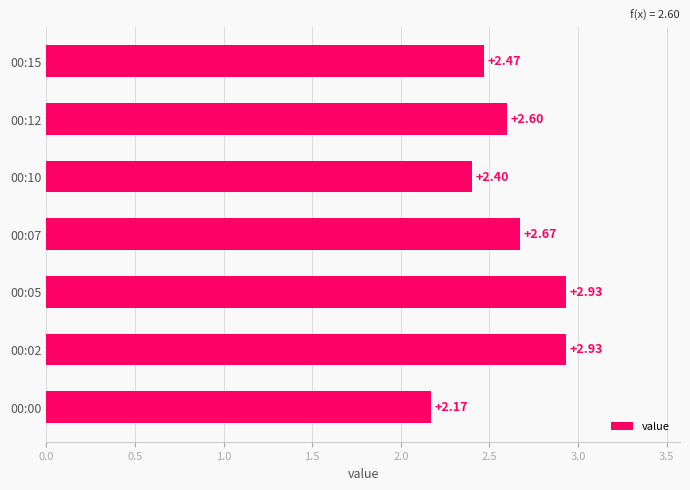

What is the change in value from 00:10 to 00:15?

+0.1